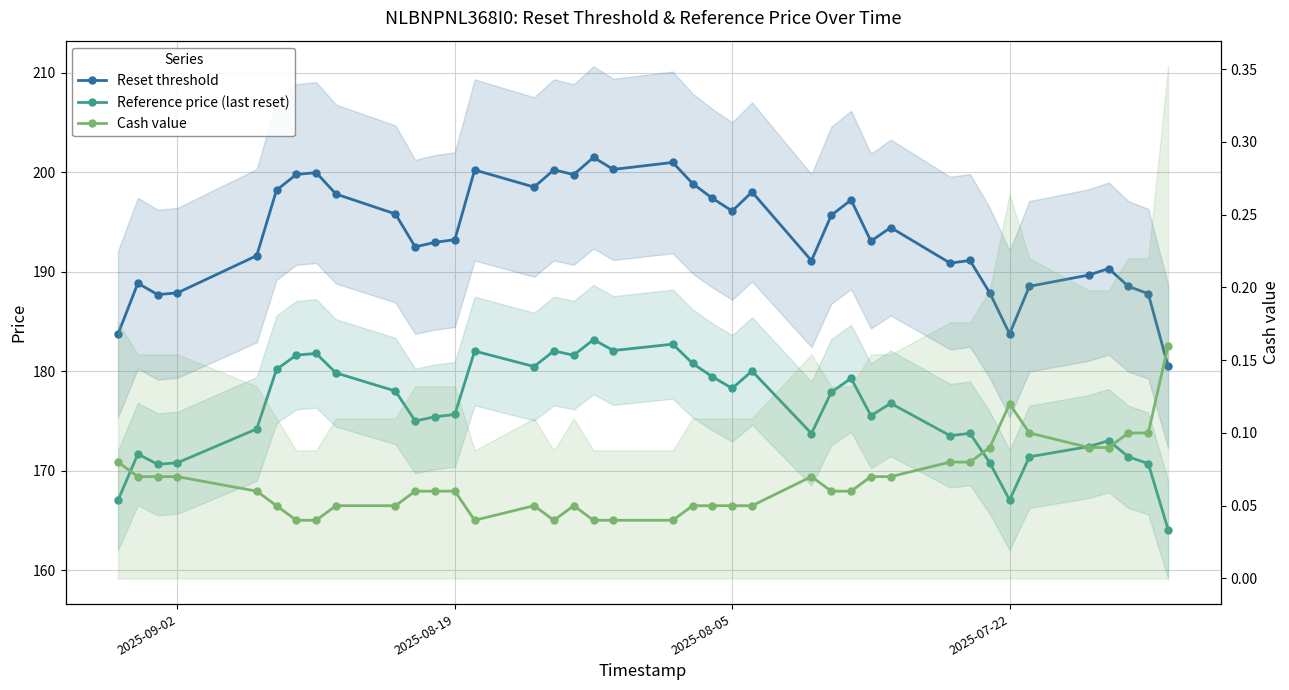

How many Cash value values are between 0 and 1?

39